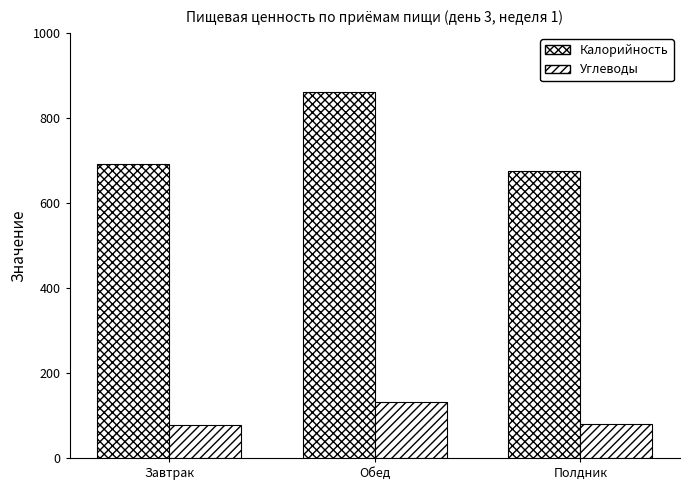

Reading left to right, transcribe all the data shown in this chart.

Калорийность: Завтрак=691.5	Обед=860.0	Полдник=674.2
Углеводы: Завтрак=77.3	Обед=130.7	Полдник=78.9